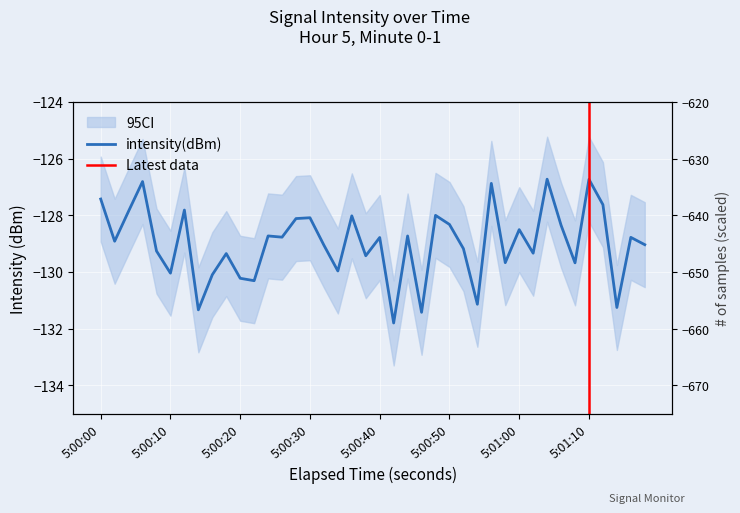

True or false: the data shows -56.0 at 37.

False